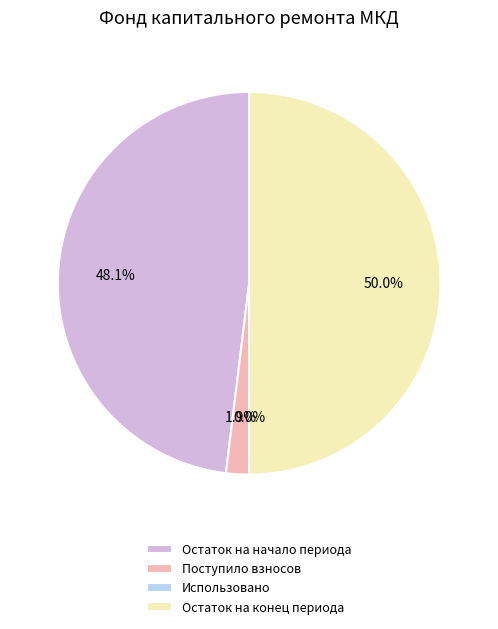

What percentage is the Остаток на начало периода slice, to the nearest percent?

48%